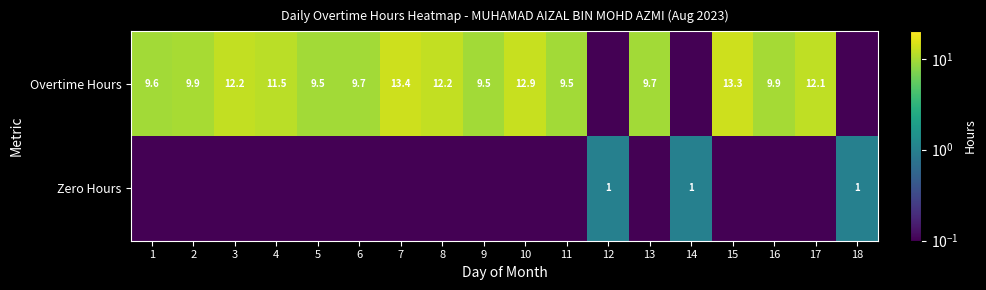

True or false: Overtime Hours has a value of 12.2 at 3.

True